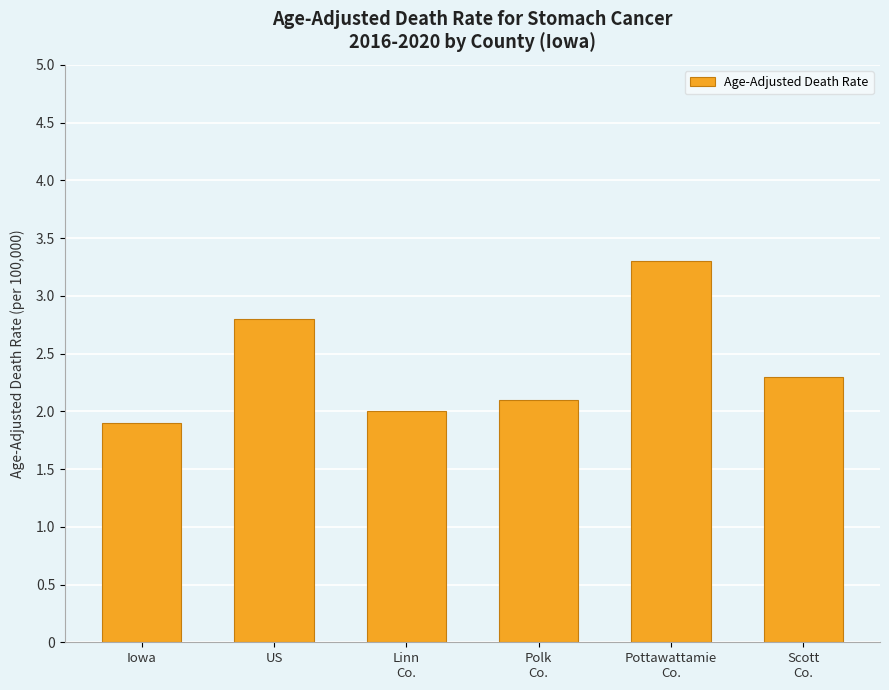

What is the sum of all values?

14.4